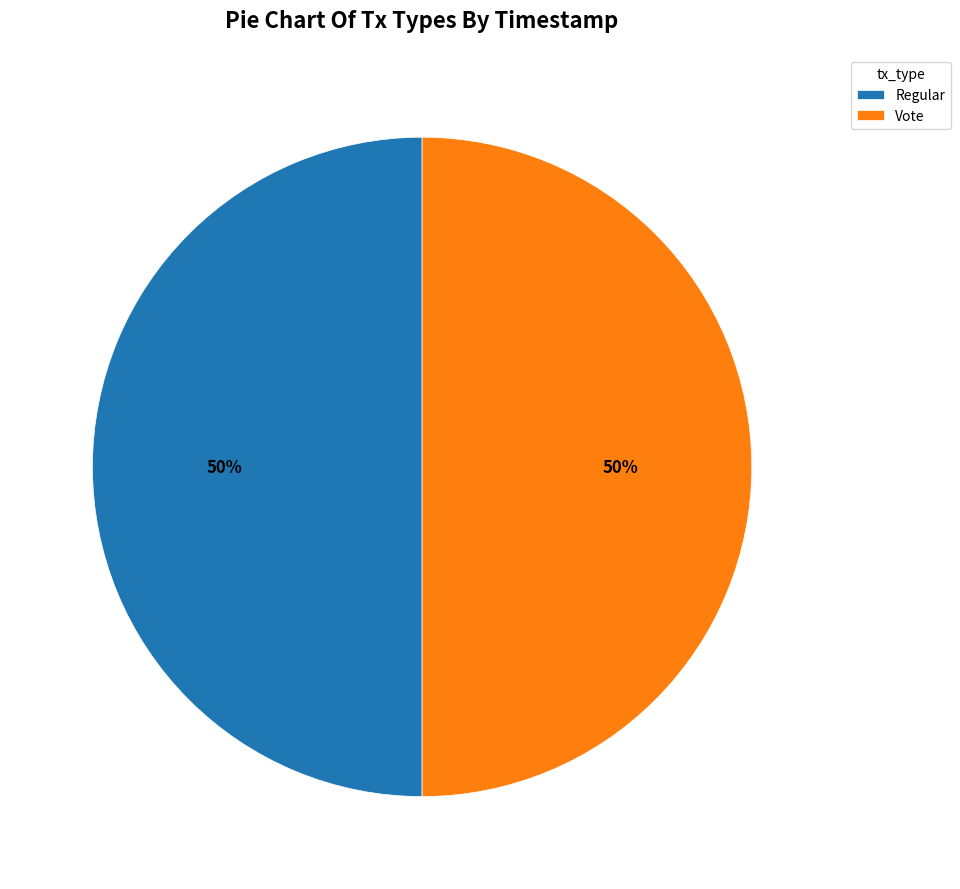

How many segments does this pie chart have?

2